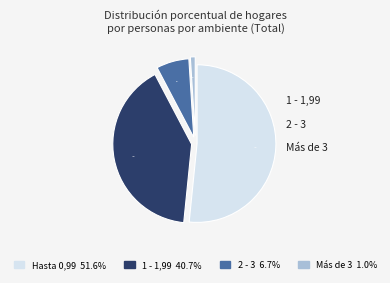

What percentage is the 2 - 3 slice, to the nearest percent?

7%